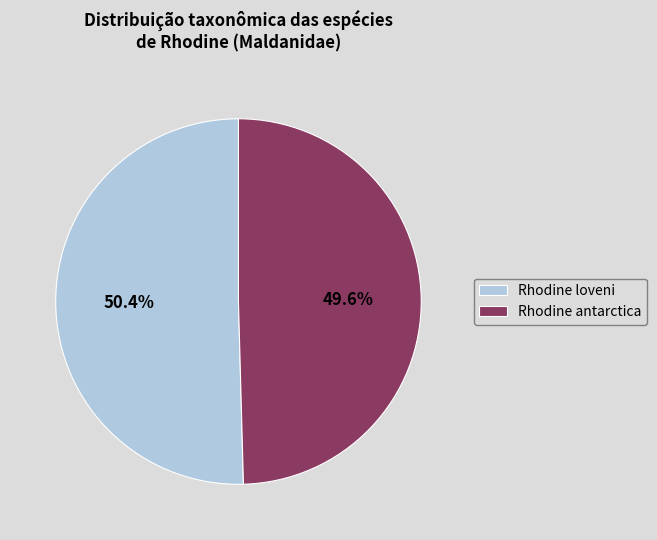

To the nearest percent, what portion does Rhodine loveni represent?

50%